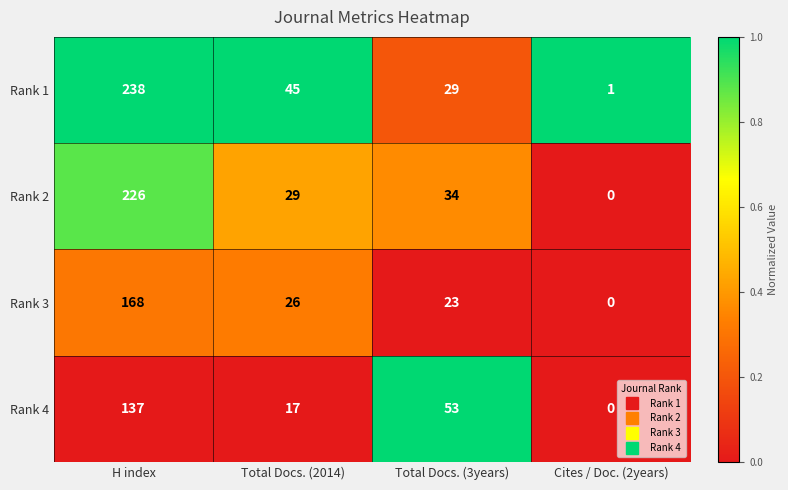

Rank the series at Total Docs. (3years) from lowest to highest value.

Rank 3, Rank 1, Rank 2, Rank 4